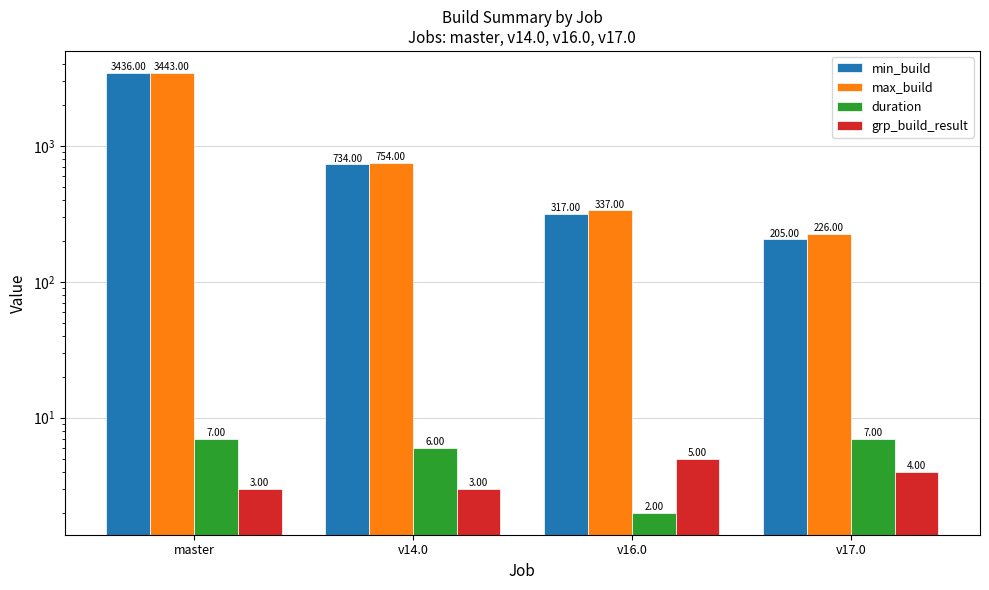

What is the label of the 3rd bar from the right?

v14.0